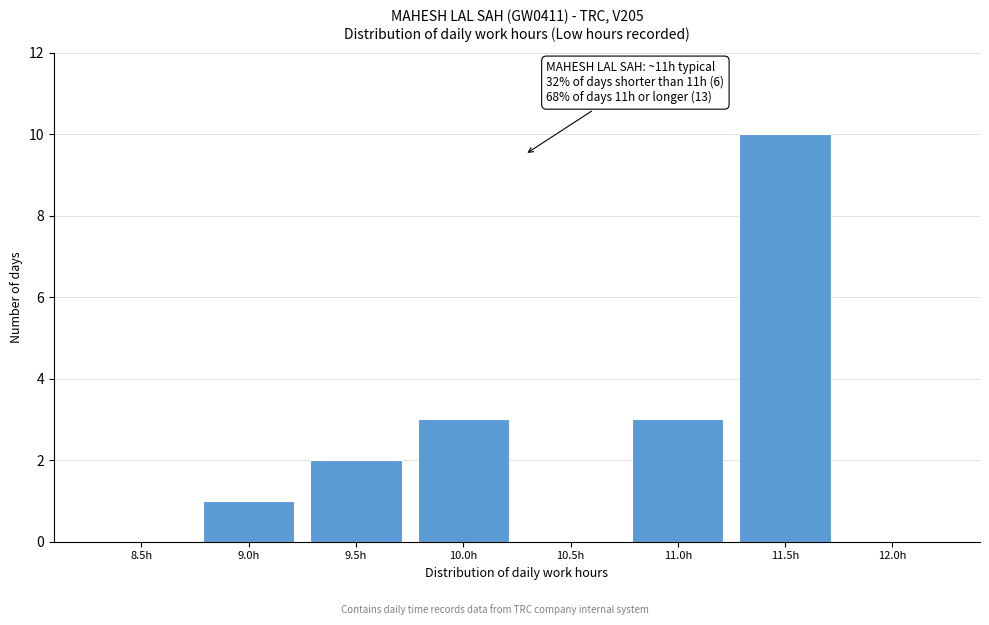

Reading left to right, what are all the values shown in this chart?

8.5h=0	9.0h=1	9.5h=2	10.0h=3	10.5h=0	11.0h=3	11.5h=10	12.0h=0